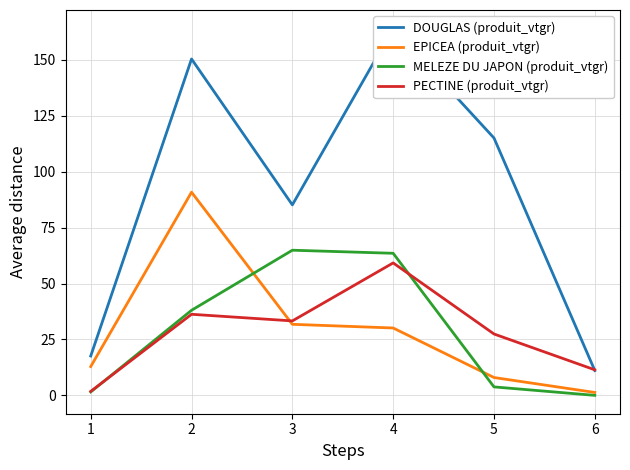

What is the difference between the maximum and second lowest values in the DOUGLAS (produit_vtgr) series?

146.5